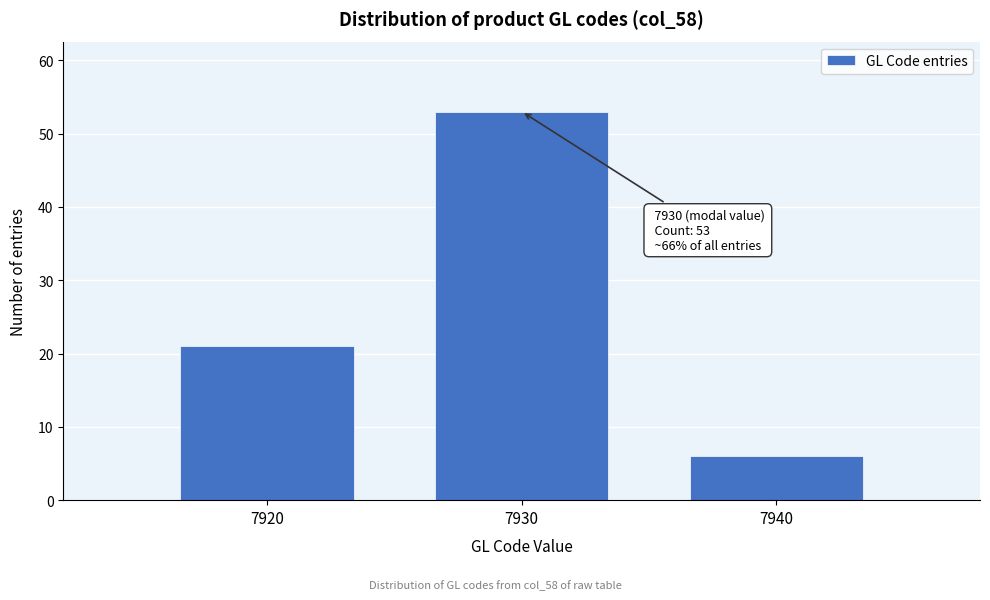

Reading right to left, what are all the values shown in this chart?

6	53	21